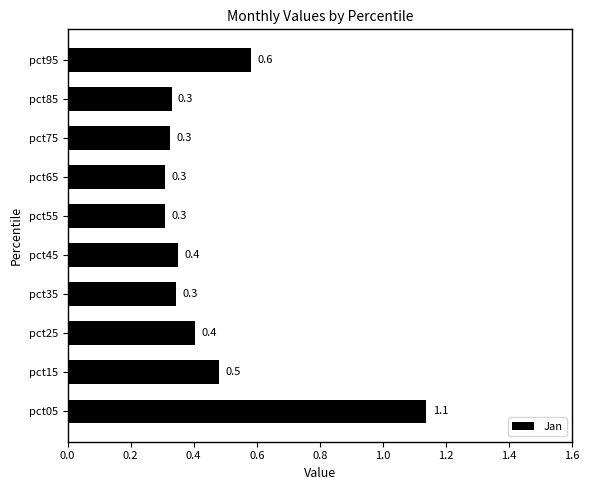

True or false: the data shows 0.3 at pct85.

True